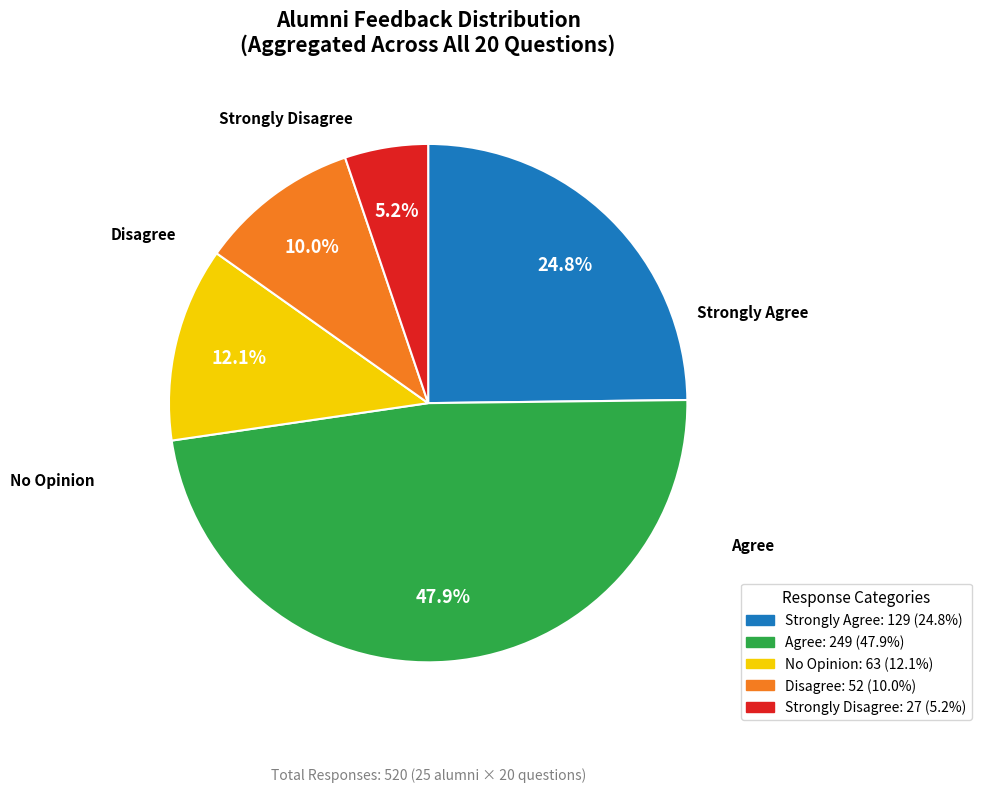

Is Agree the majority of the pie?

No